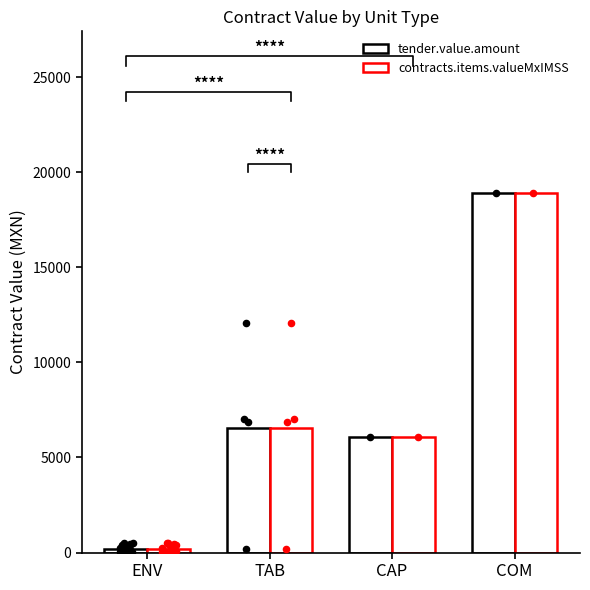

Is the value of contracts.items.valueMxIMSS at COM greater than the value of tender.value.amount at ENV?

Yes